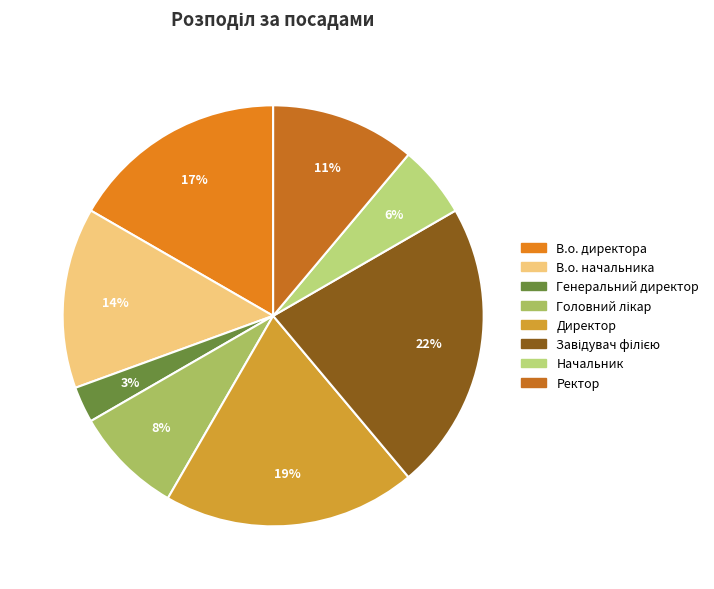

To the nearest percent, what is the average slice percentage?

12%